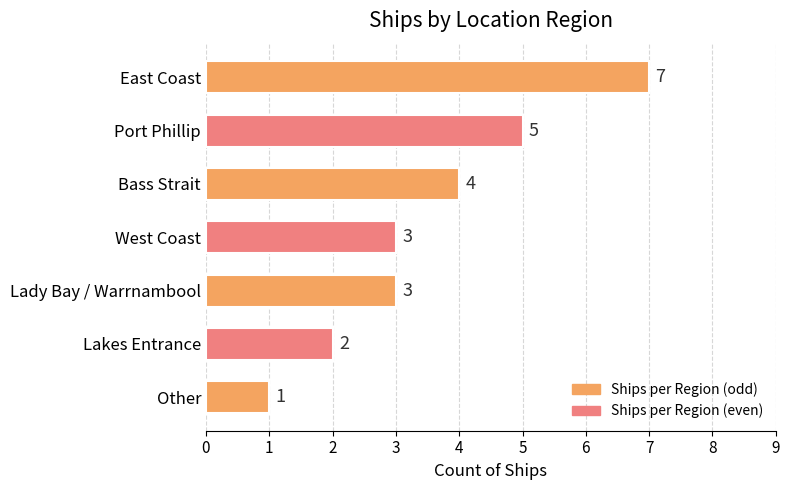

What is the ratio of the value at Bass Strait to the value at Lakes Entrance?

2.0